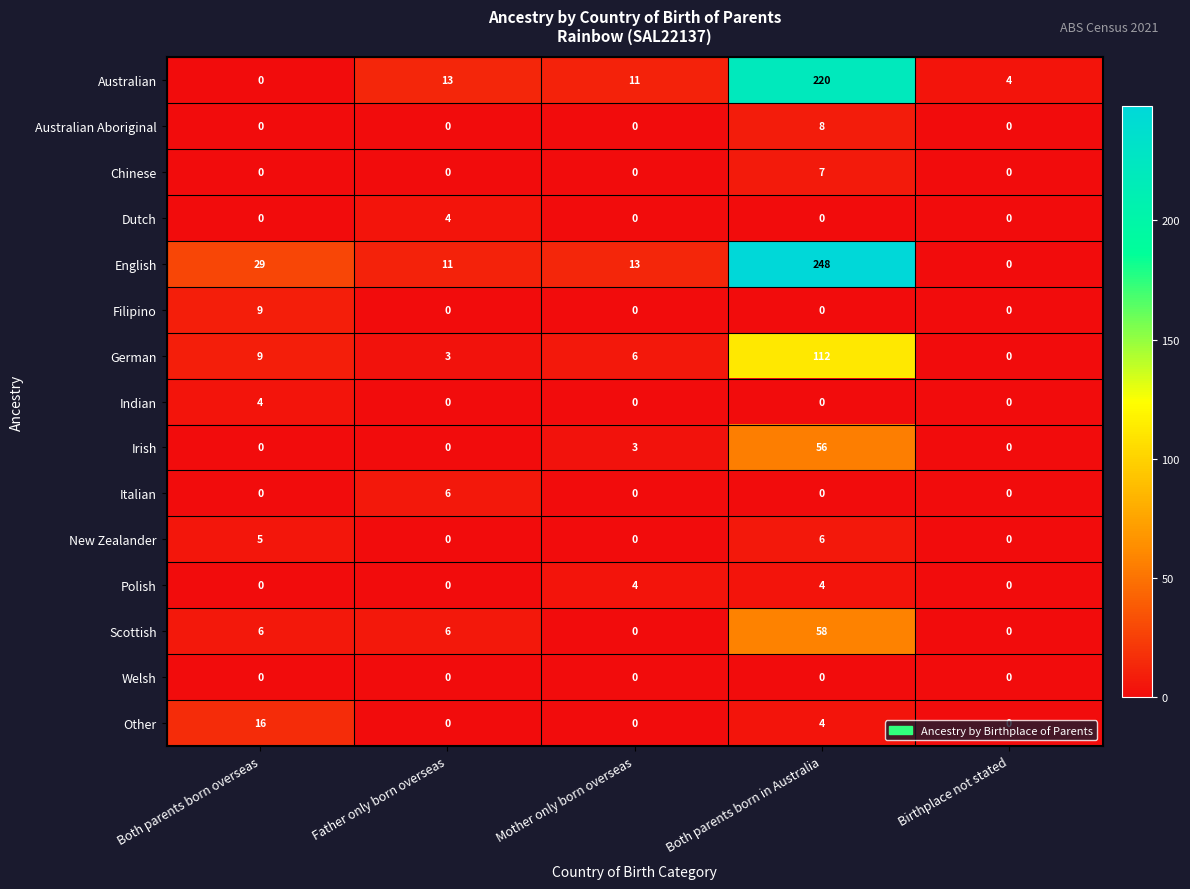

What is the difference between the second highest and minimum values in the German series?

9